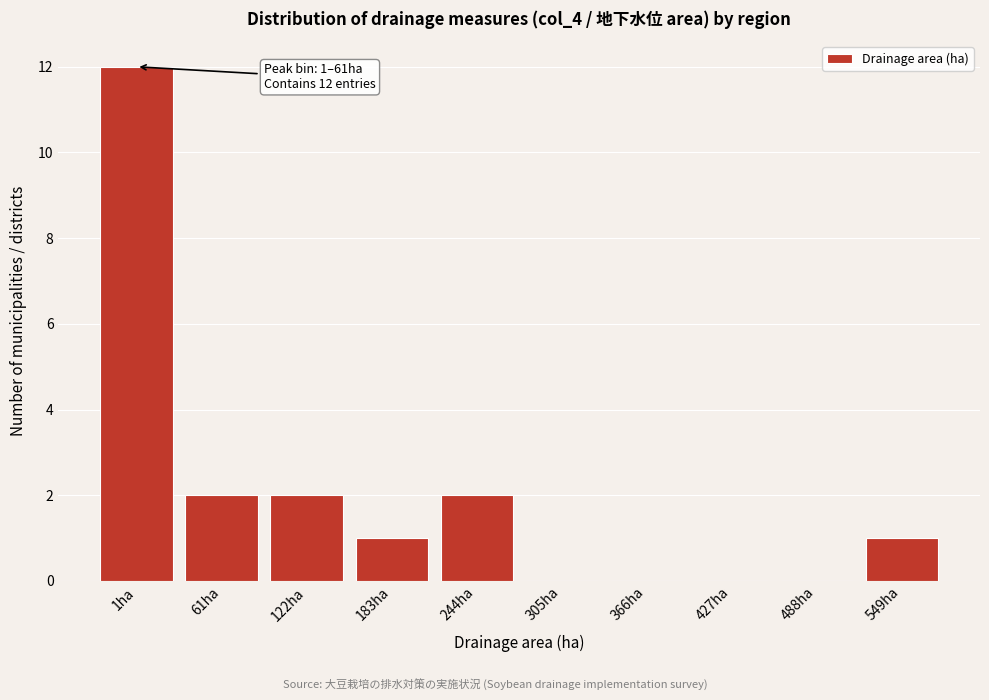

Reading left to right, list all the values displayed in this chart.

1ha=12	61ha=2	122ha=2	183ha=1	244ha=2	305ha=0	366ha=0	427ha=0	488ha=0	549ha=1